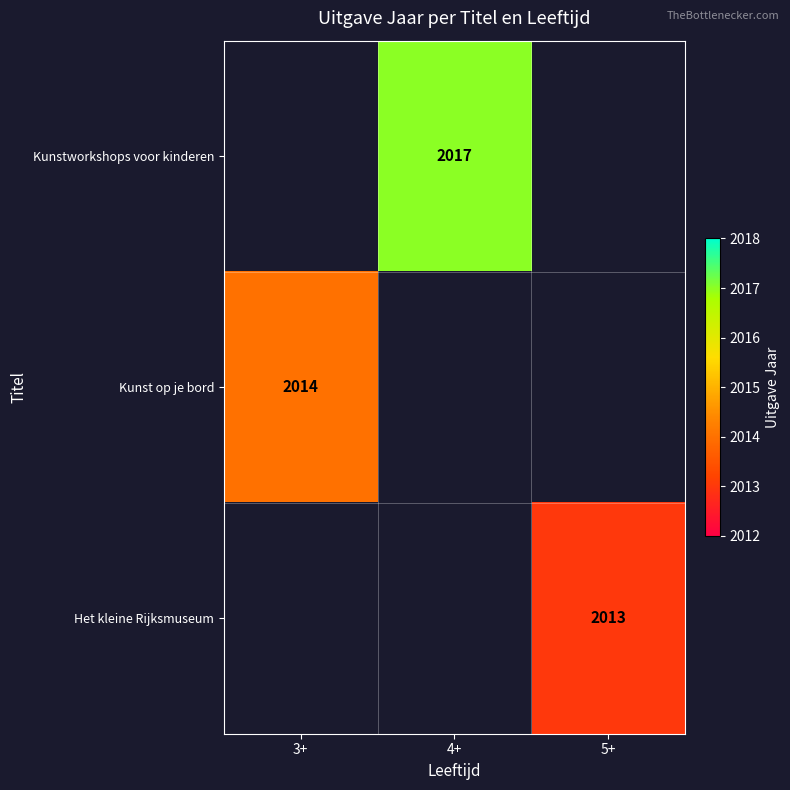

The Kunstworkshops voor kinderen series shows 2017 at 4+. True or false?

True